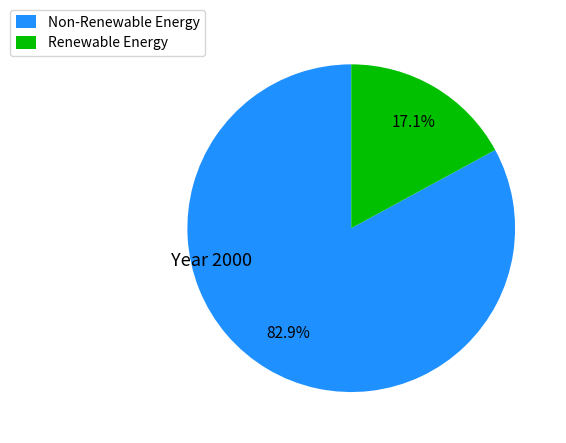

Which slice is the largest?

Non-Renewable Energy